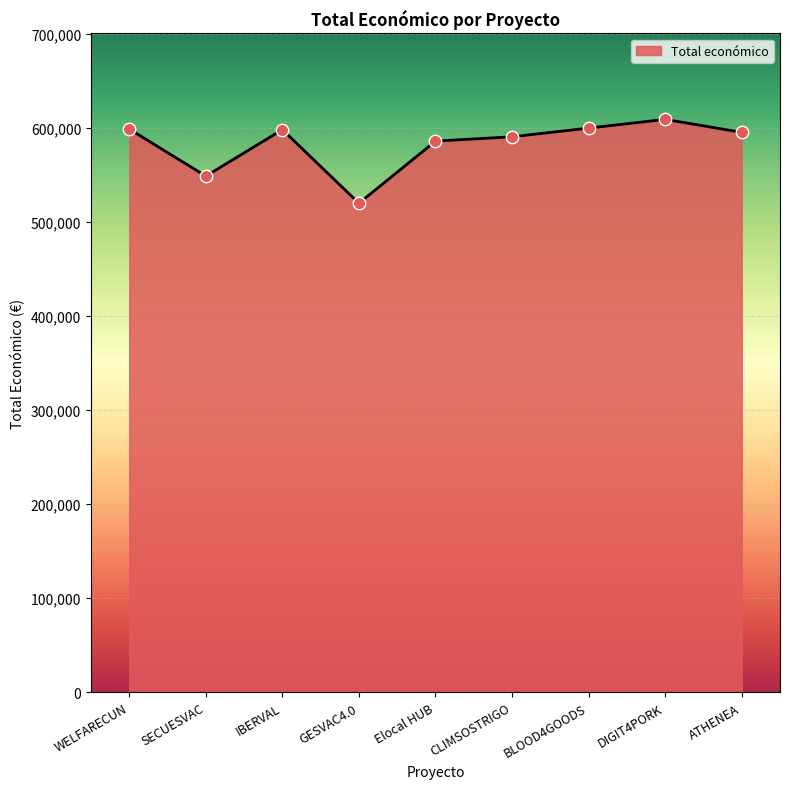

What is the change in value from SECUESVAC to DIGIT4PORK?

+60317